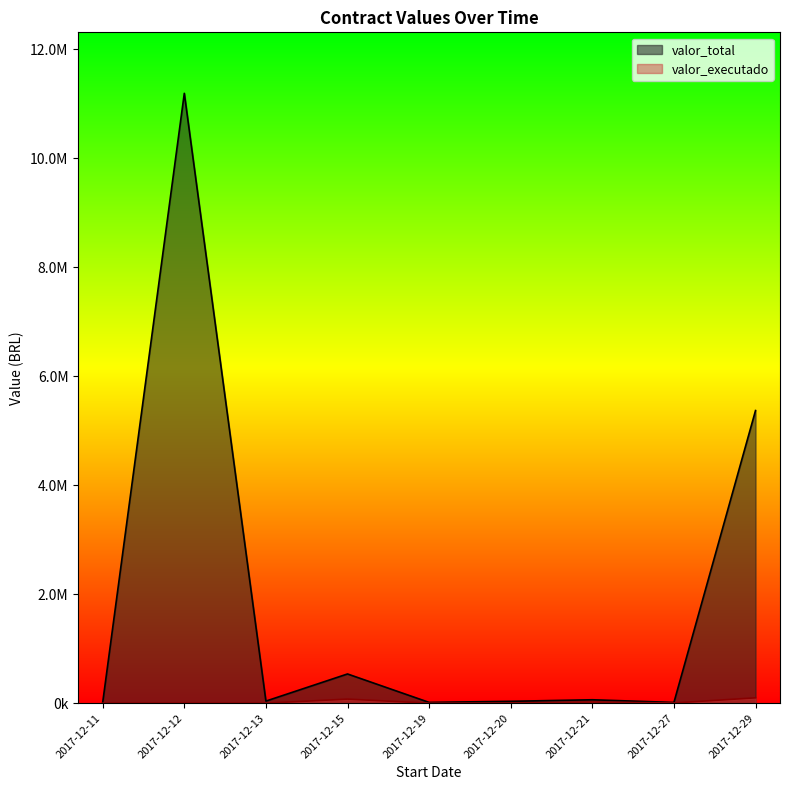

How many lines are shown in the chart?

2